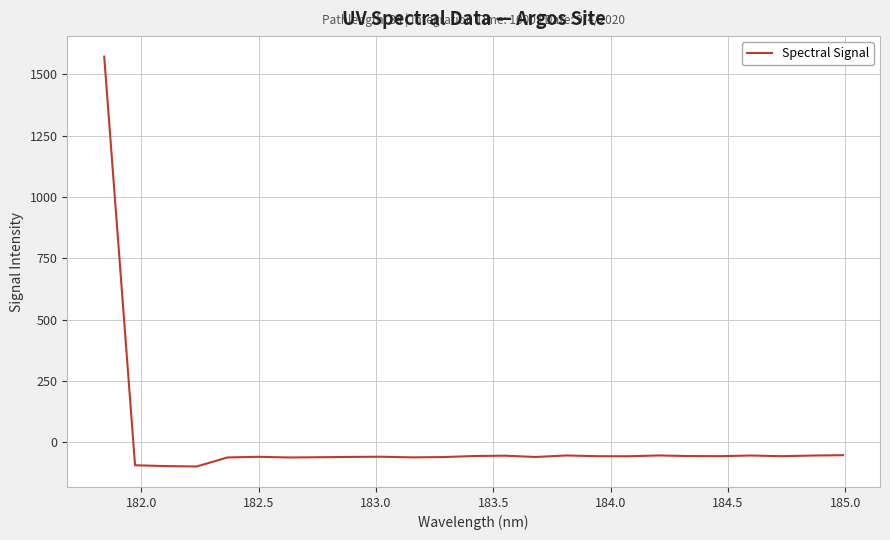

How many distinct data groups are displayed?

1